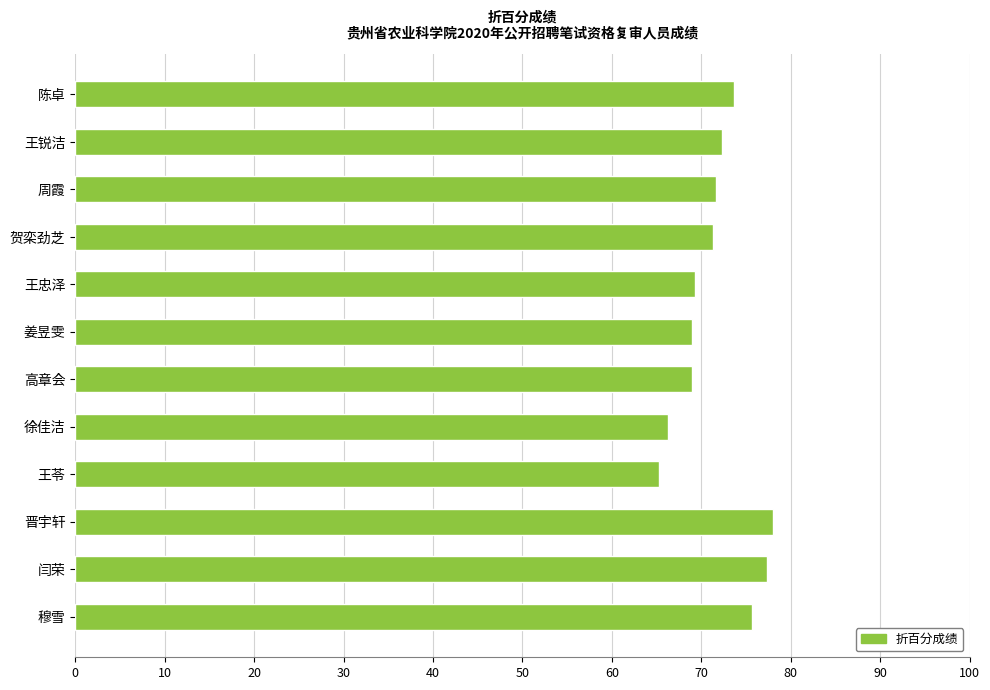

What is the greatest value displayed?

78.0